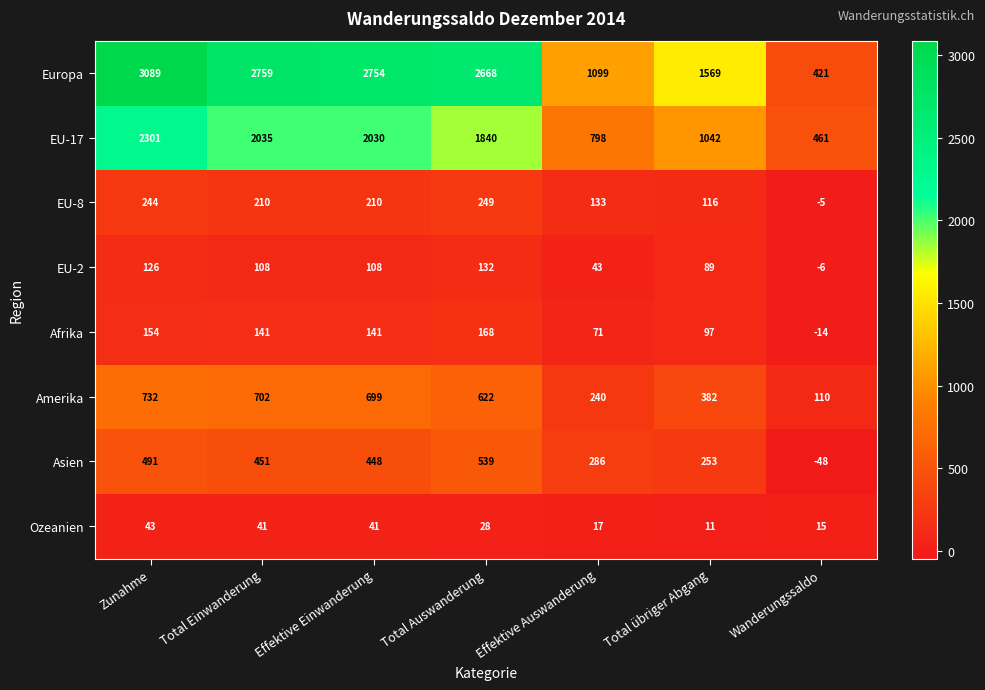

Which series has the largest total across all categories?

Europa